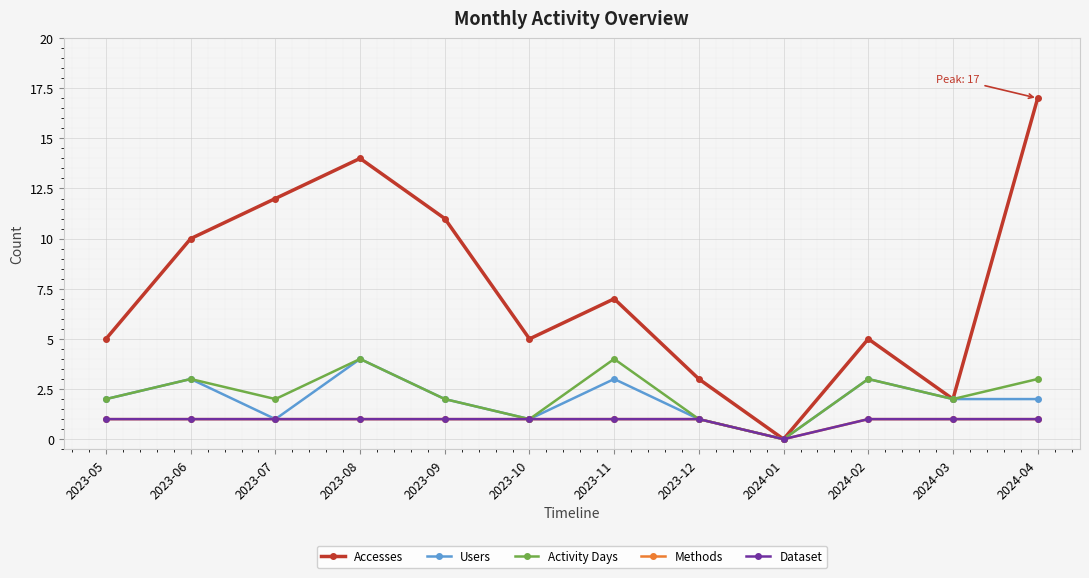

Does the chart have visible grid lines?

Yes